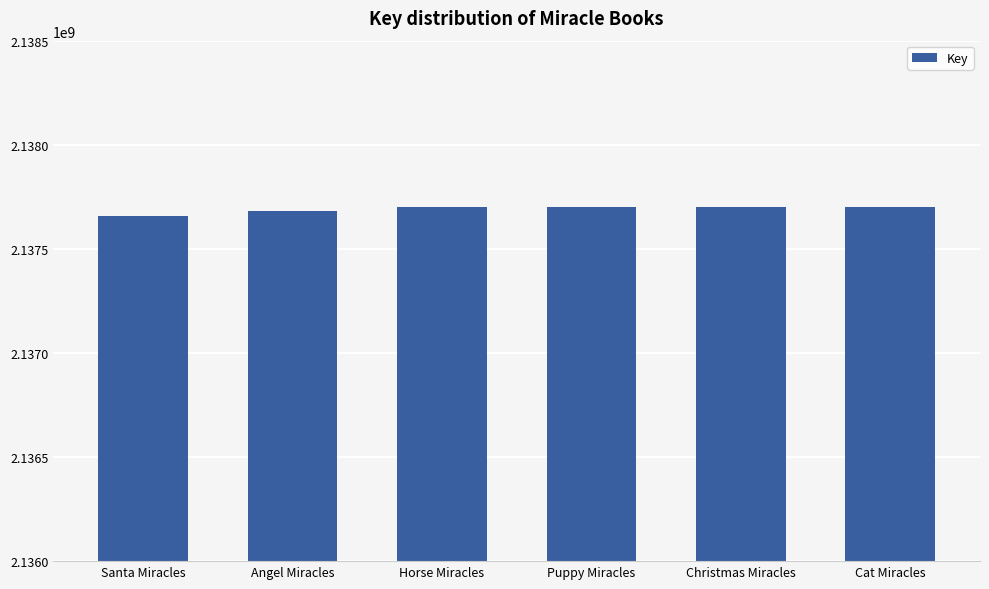

What is the minimum value shown in the chart?

2137659416